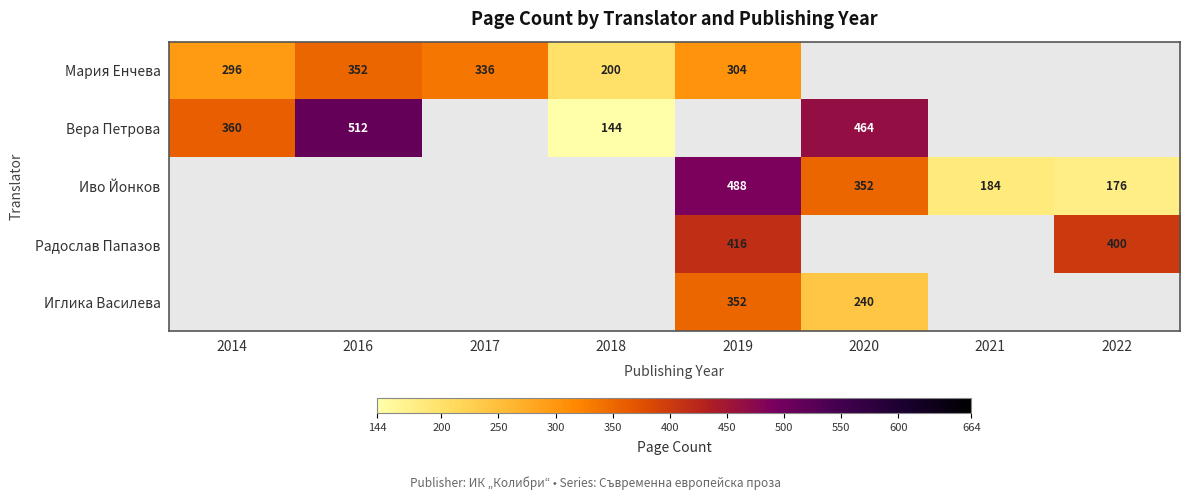

The value of Иглика Василева at 2020 is 240. True or false?

True